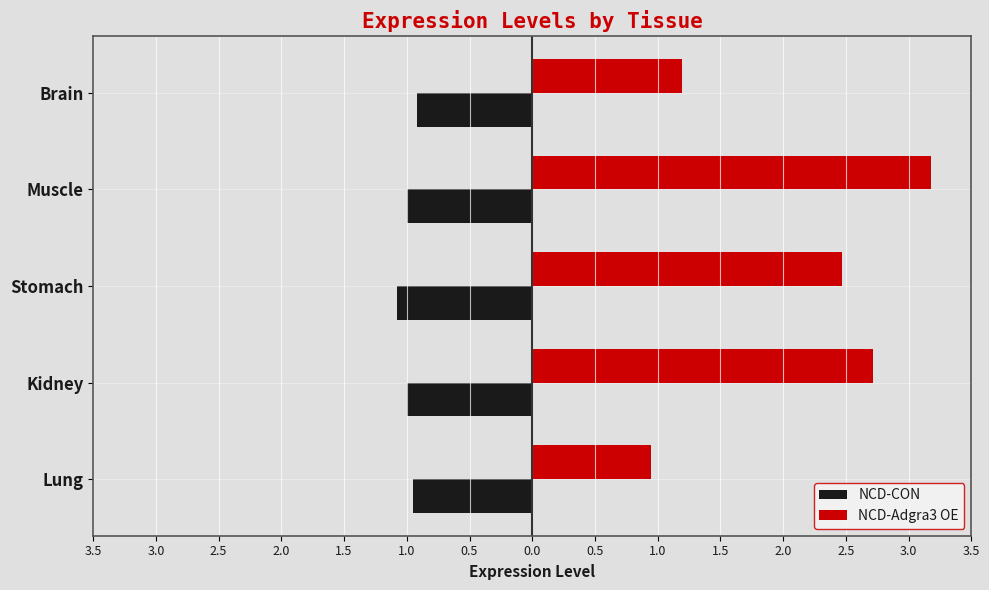

Reading left to right, extract all data points from this chart.

NCD-CON: -1.0	-1.0	-1.1	-1.0	-0.9
NCD-Adgra3 OE: 0.9	2.7	2.5	3.2	1.2